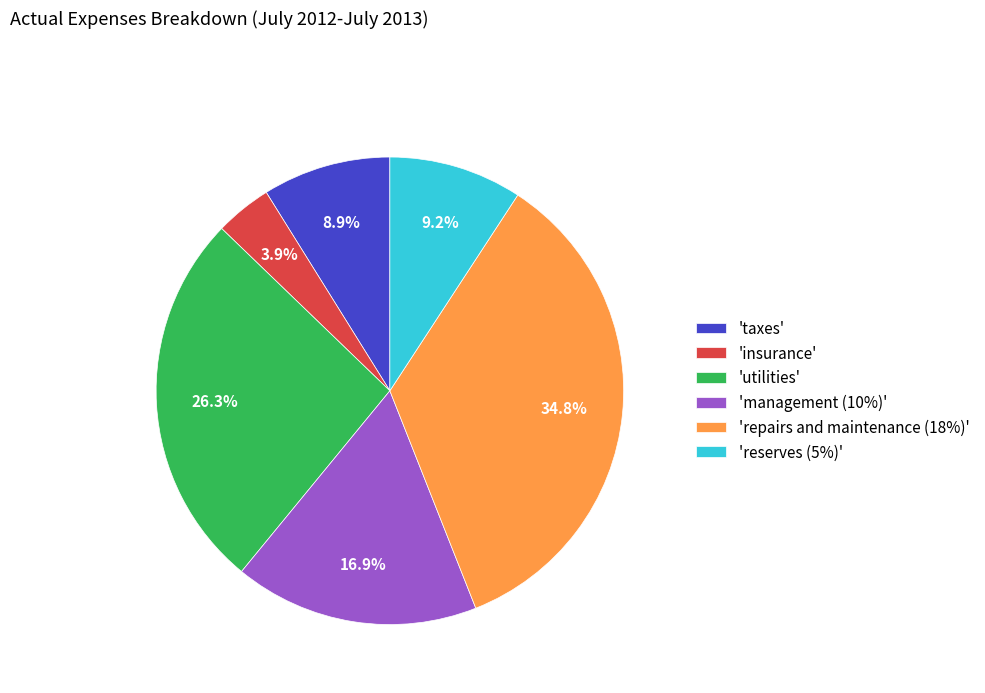

Which slice is the smallest?

'insurance'